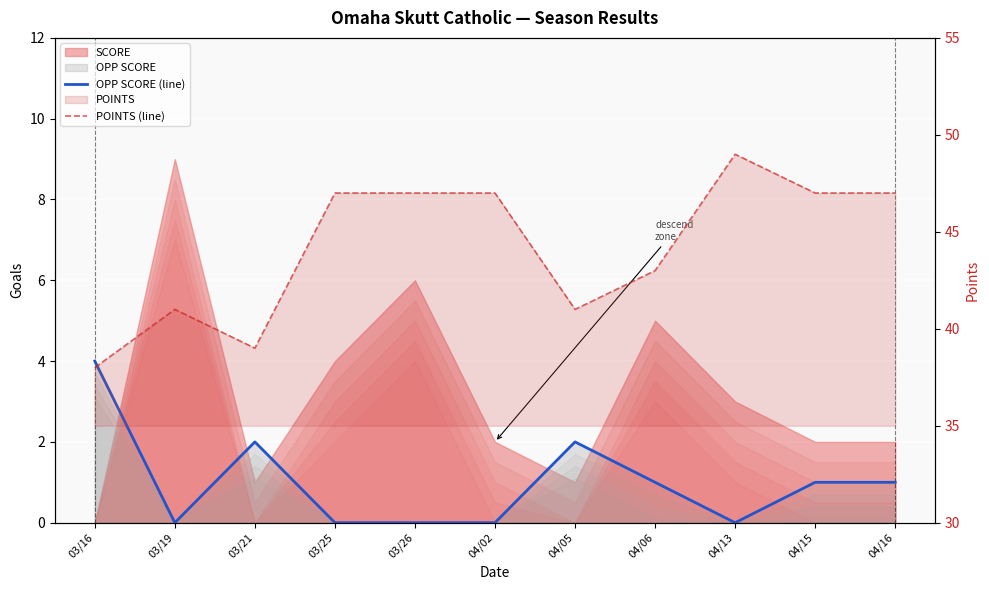

The value of POINTS (line) at 04/13 is 49. True or false?

True